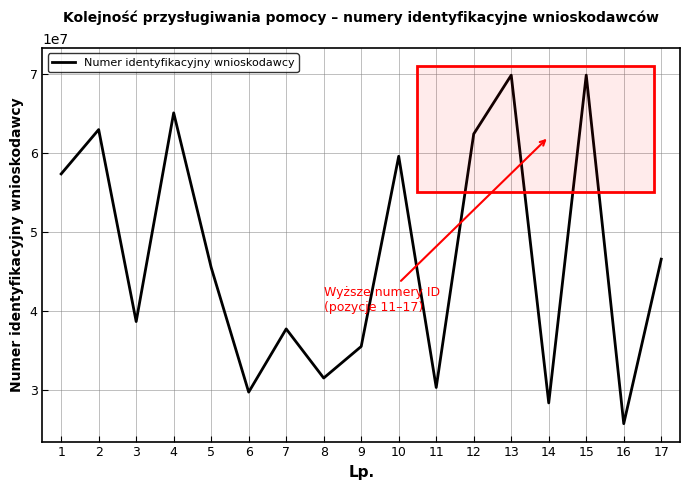

Between 4 and 6, which is larger?

4